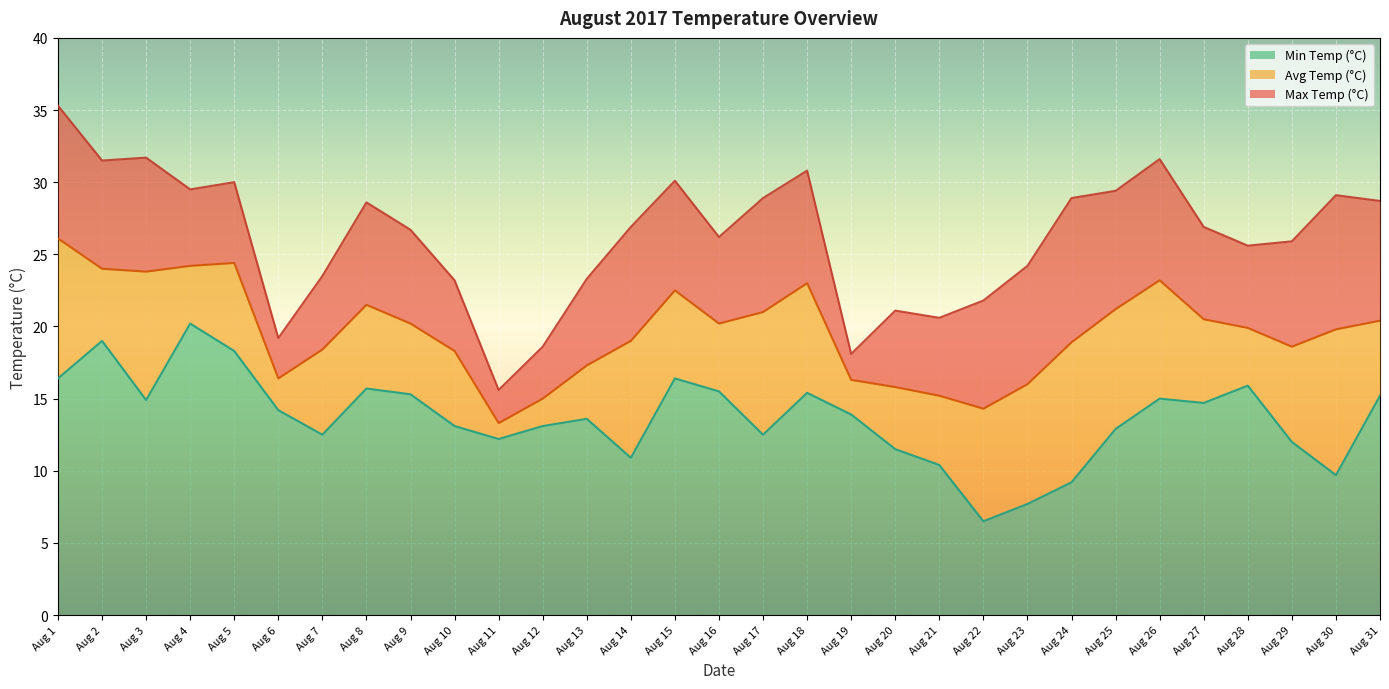

What is the difference between the Max Temp (°C) values at Aug 31 and Aug 16?

2.5